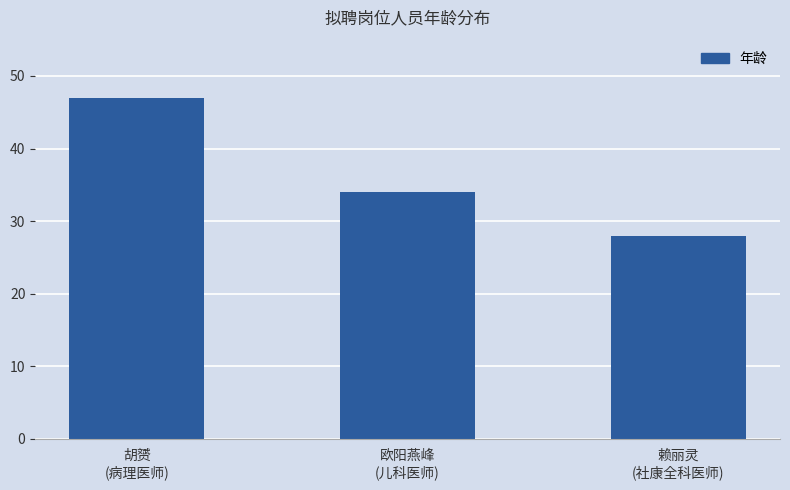

What is the average value?

36